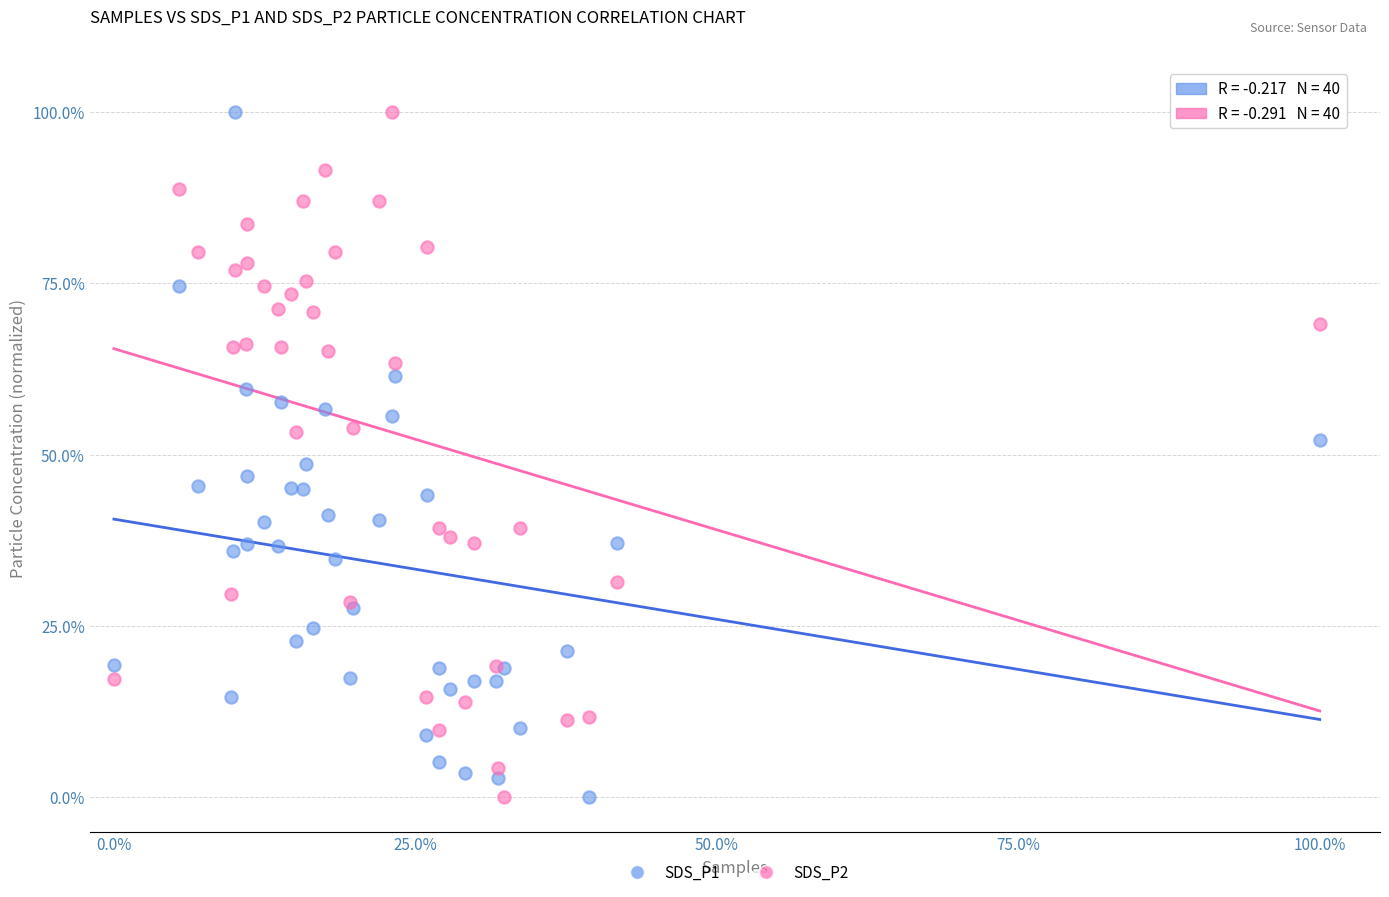

What is the X range (max minus min) for the scatter plot?

1.0